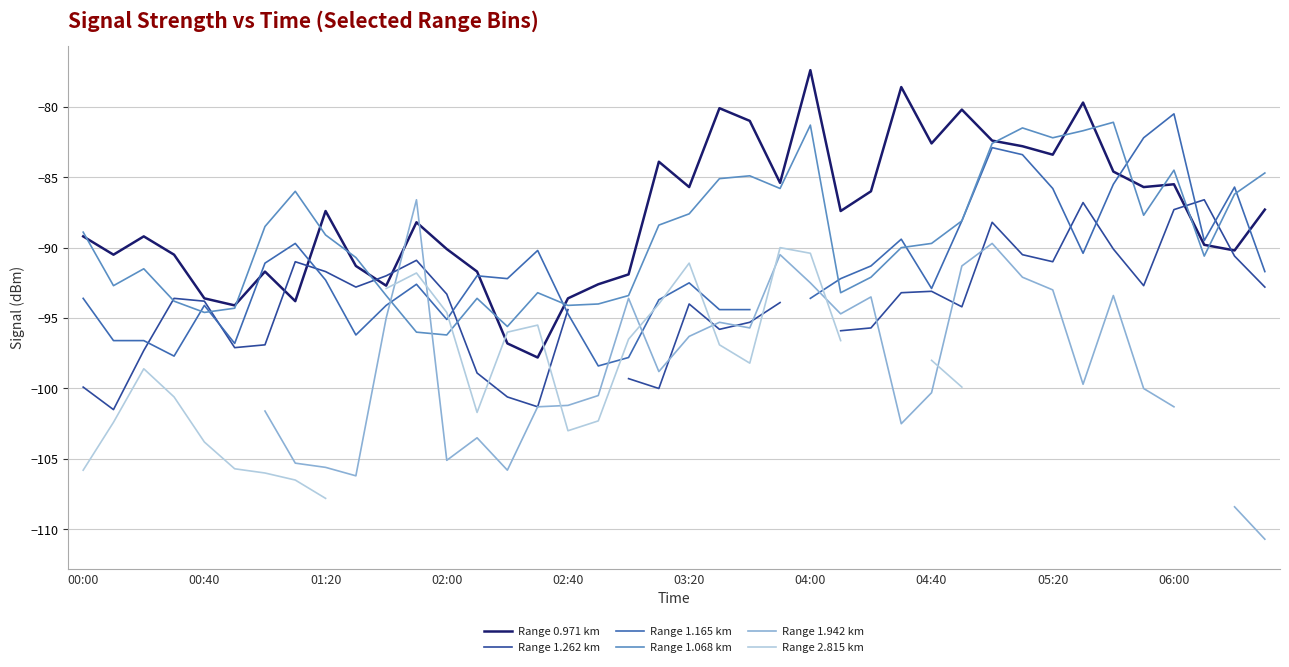

How many times do Range 1.942 km and Range 1.262 km cross each other?

9